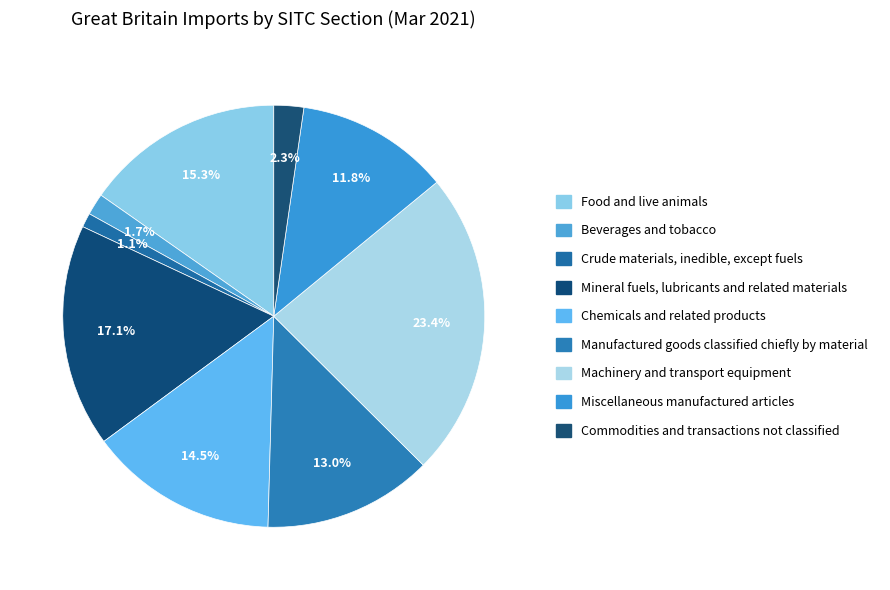

Rank the categories by value from highest to lowest.

Machinery and transport equipment, Mineral fuels, lubricants and related materials, Food and live animals, Chemicals and related products, Manufactured goods classified chiefly by material, Miscellaneous manufactured articles, Commodities and transactions not classified, Beverages and tobacco, Crude materials, inedible, except fuels